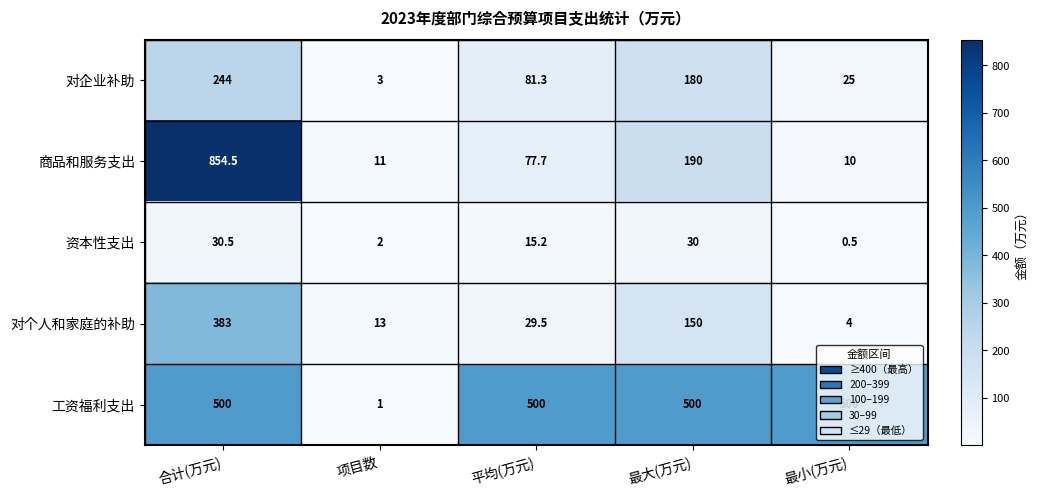

Which series has the widest spread of values?

商品和服务支出